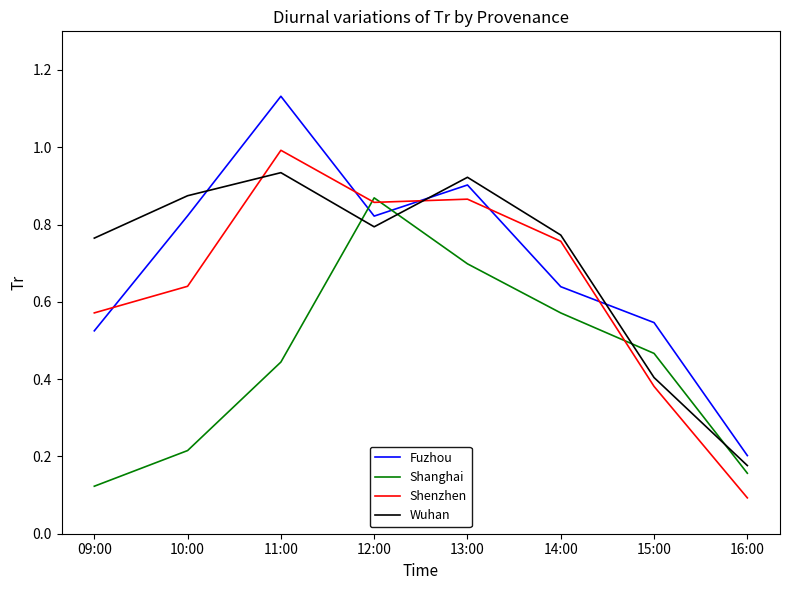

True or false: Wuhan and Fuzhou cross at least once.

True